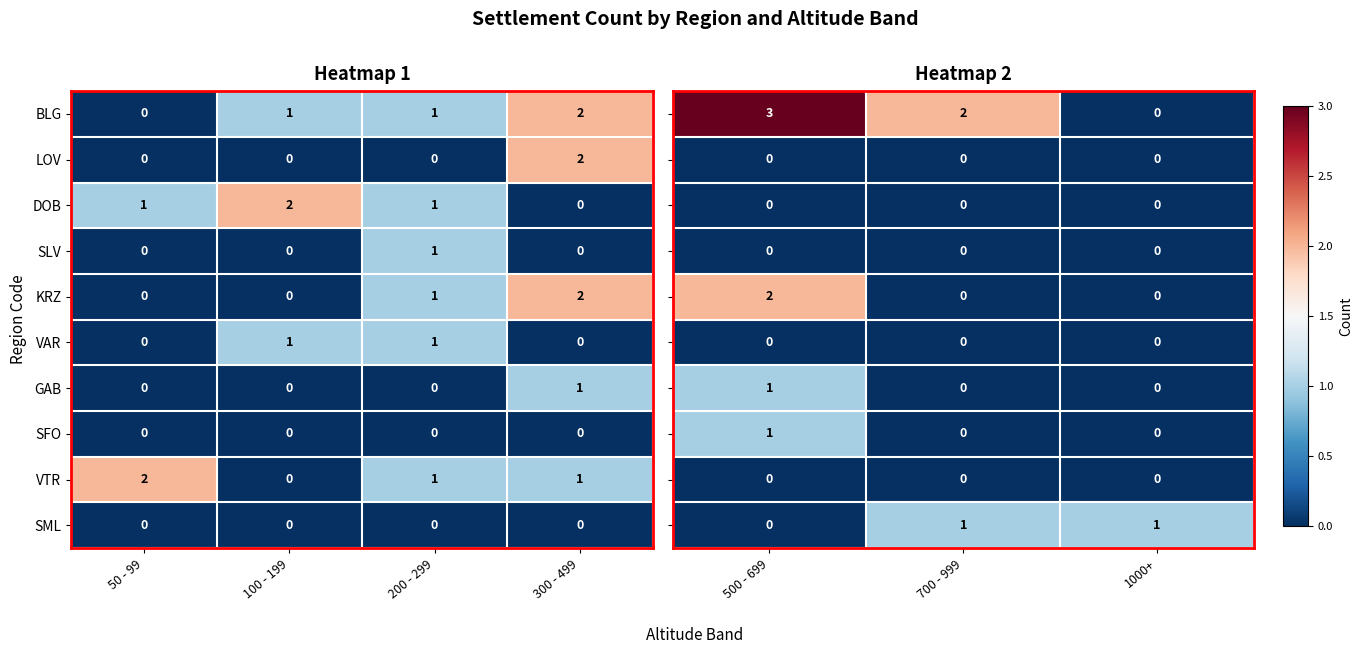

Which category has the highest value in the KRZ series?

300 - 499